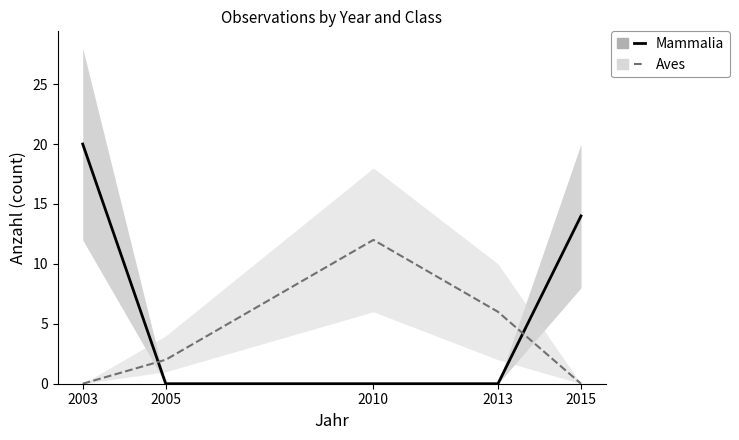

Between 2010 and 2013, which series saw the biggest shift?

Aves